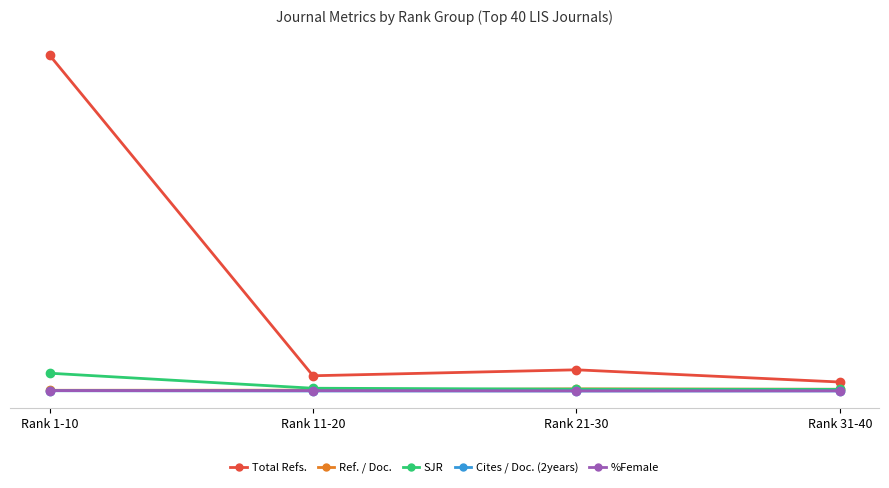

Does the chart have visible grid lines?

Yes